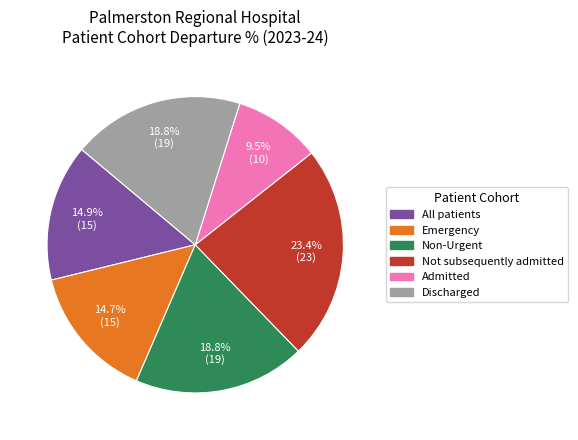

What is the smallest slice in the pie chart?

Admitted